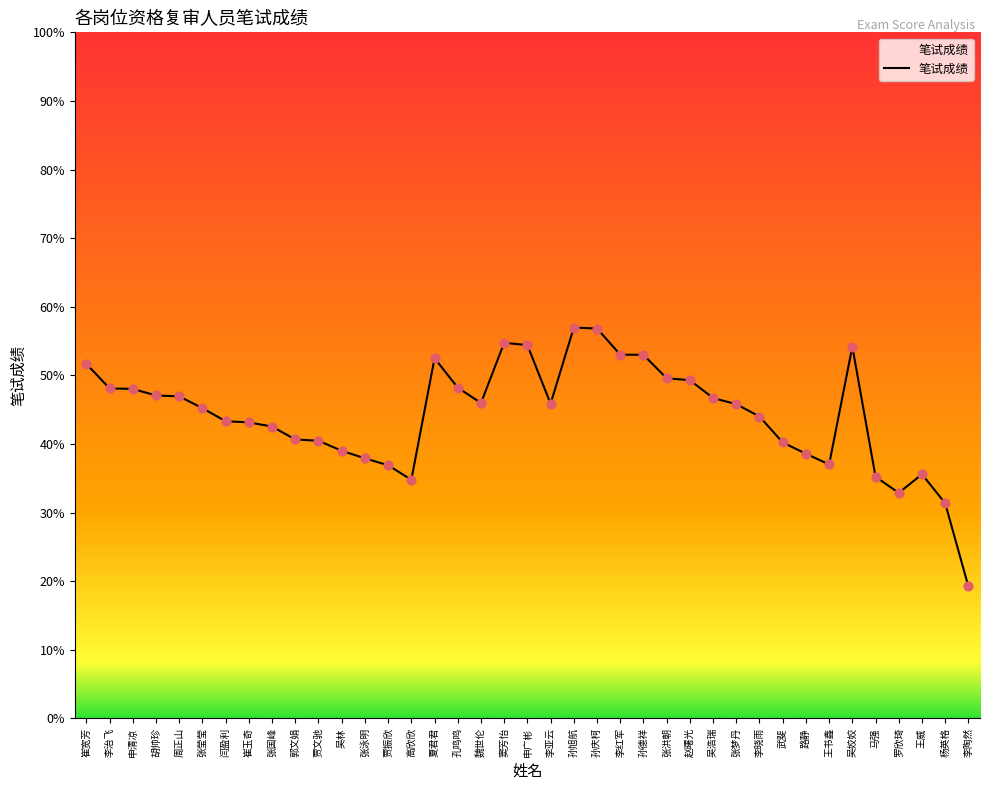

What is the change in value from 申清凉 to 魏世伦?

-2.1